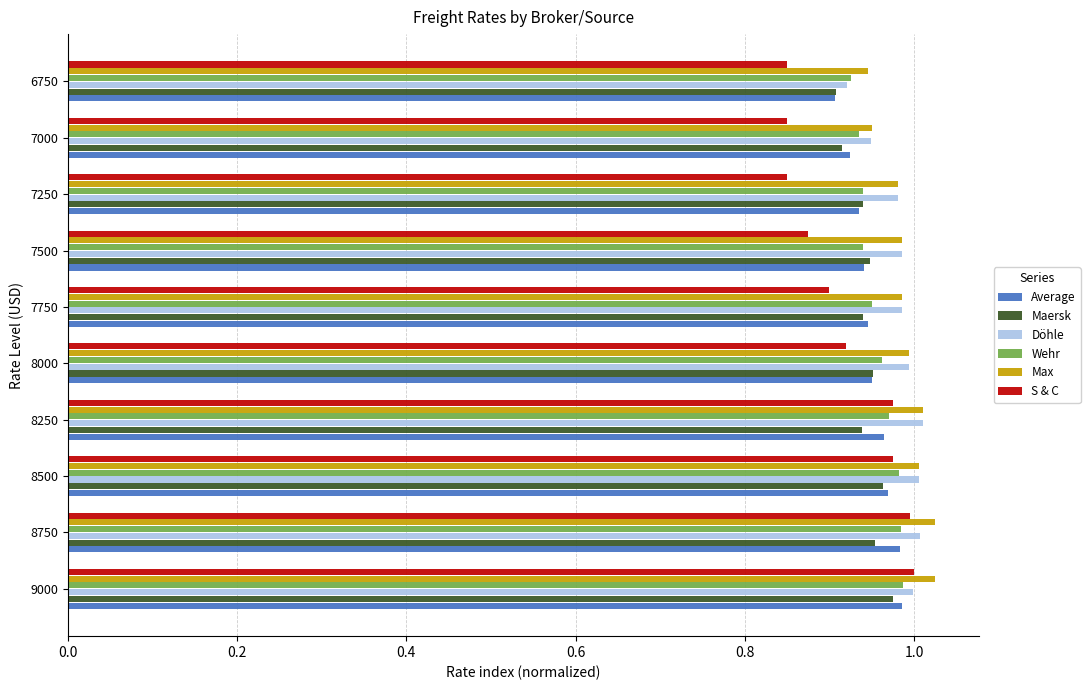

Which category has the lowest value in the Döhle series?

6750